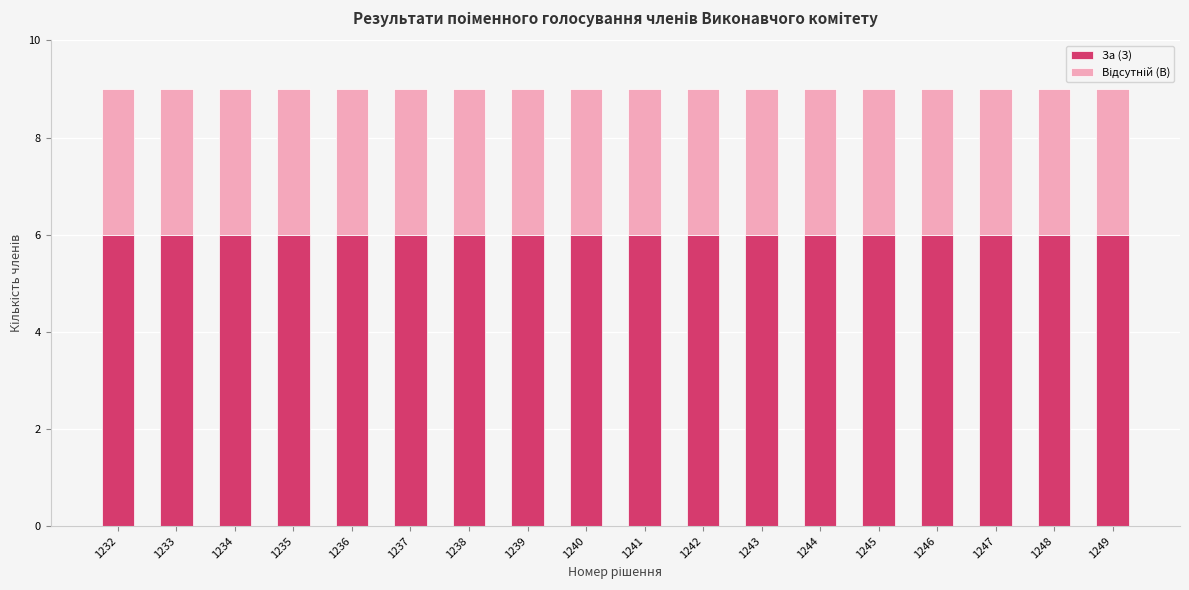

What is the total value across all series at 1233?

9